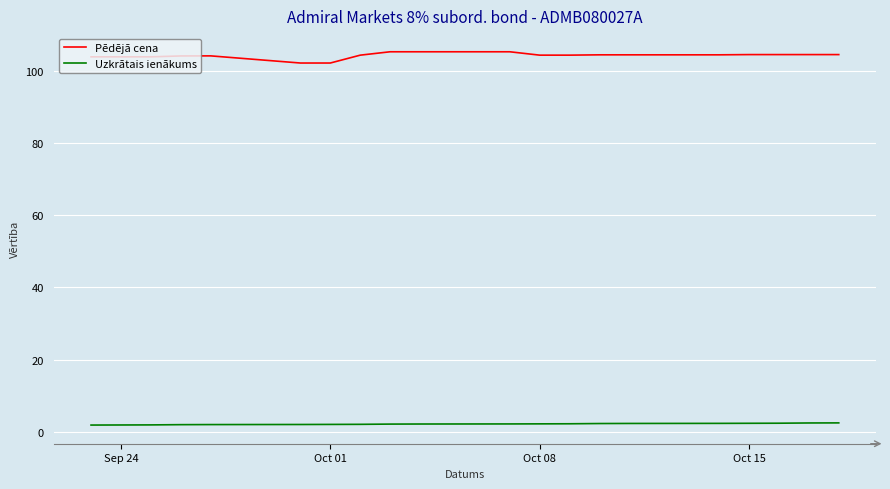

List the series in order of their overall mean, lowest first.

Uzkrātais ienākums, Pēdējā cena